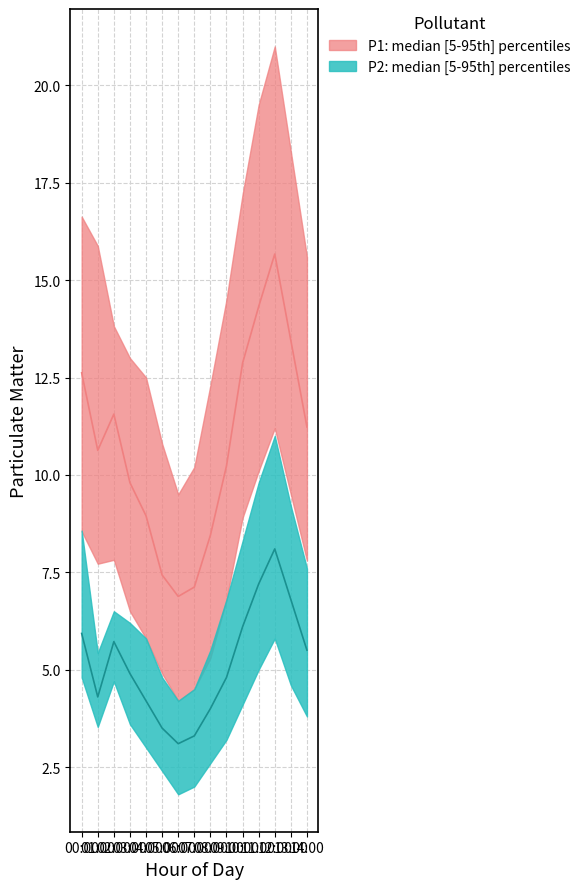

Which category has the highest value in the P1_median series?

12:00